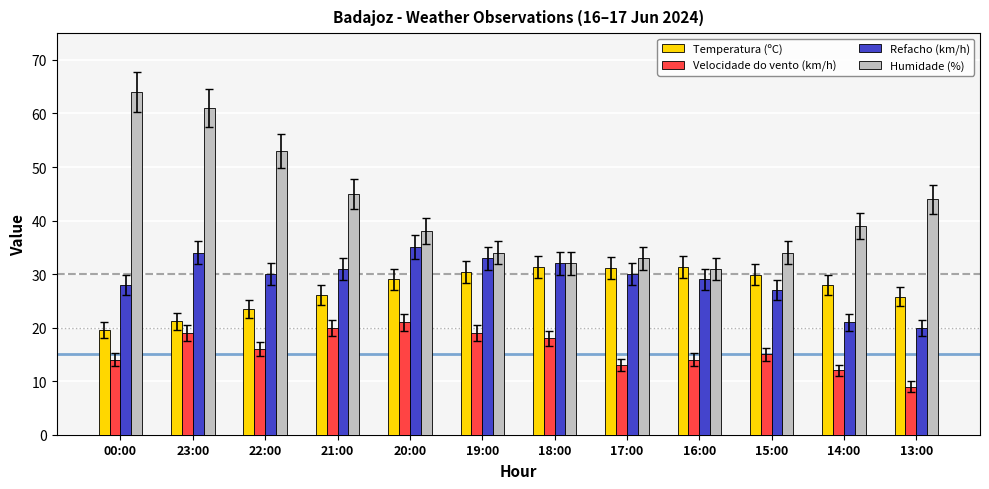

What is the value of the Temperatura (ºC) bar at the 7th from the left?

31.4